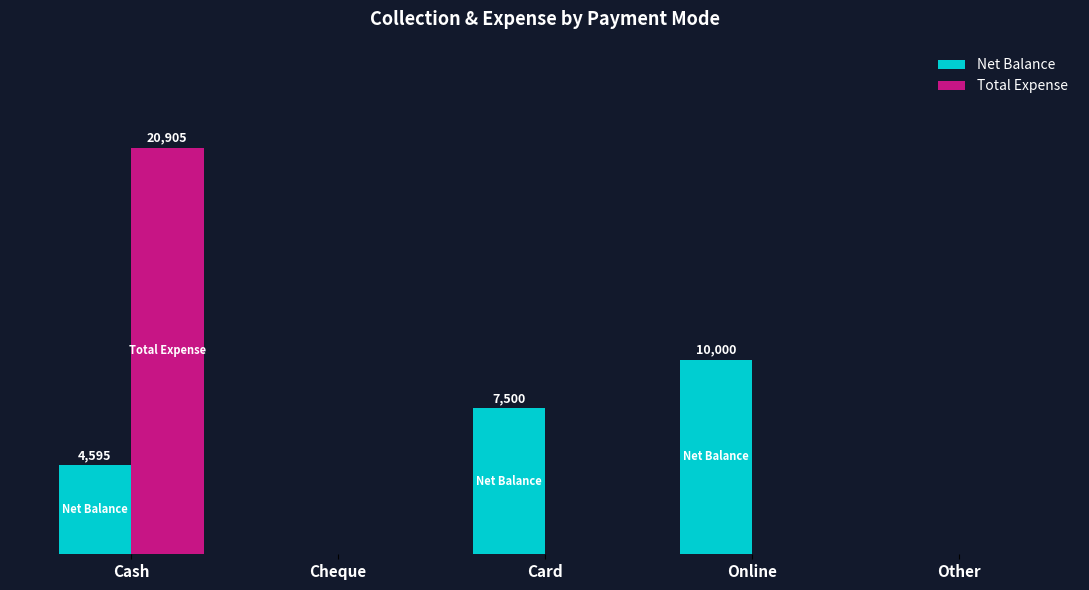

At which category is the sum across all series the highest?

Cash